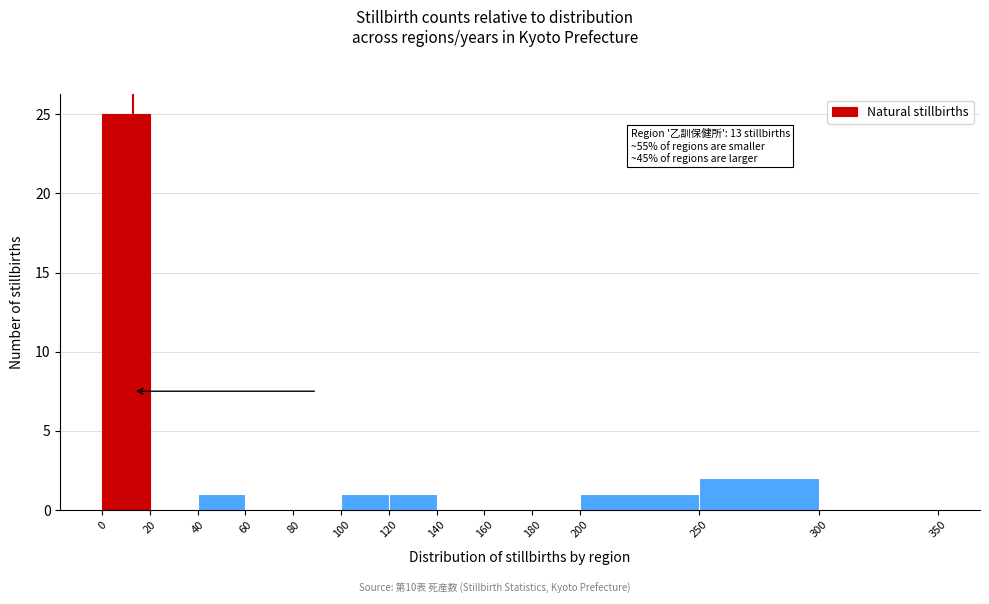

Over which range of the x-axis is the bar tallest?

0 to 20